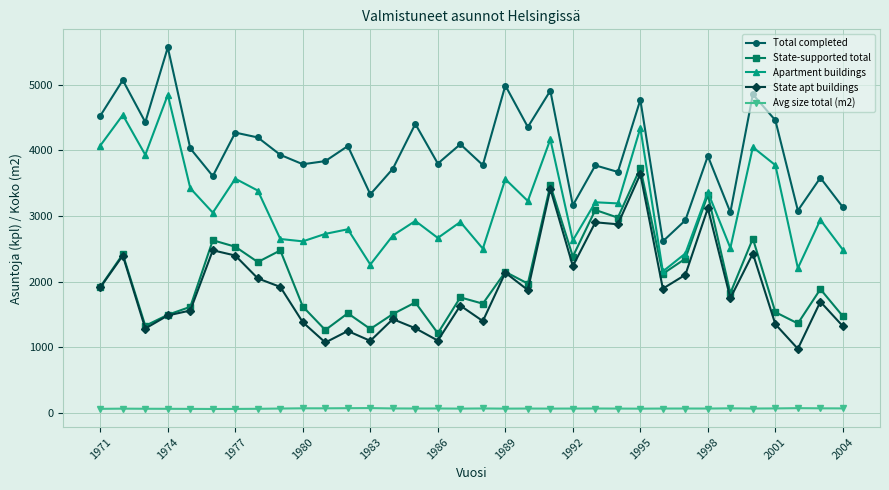

What is the maximum value shown in the chart?

5567.0